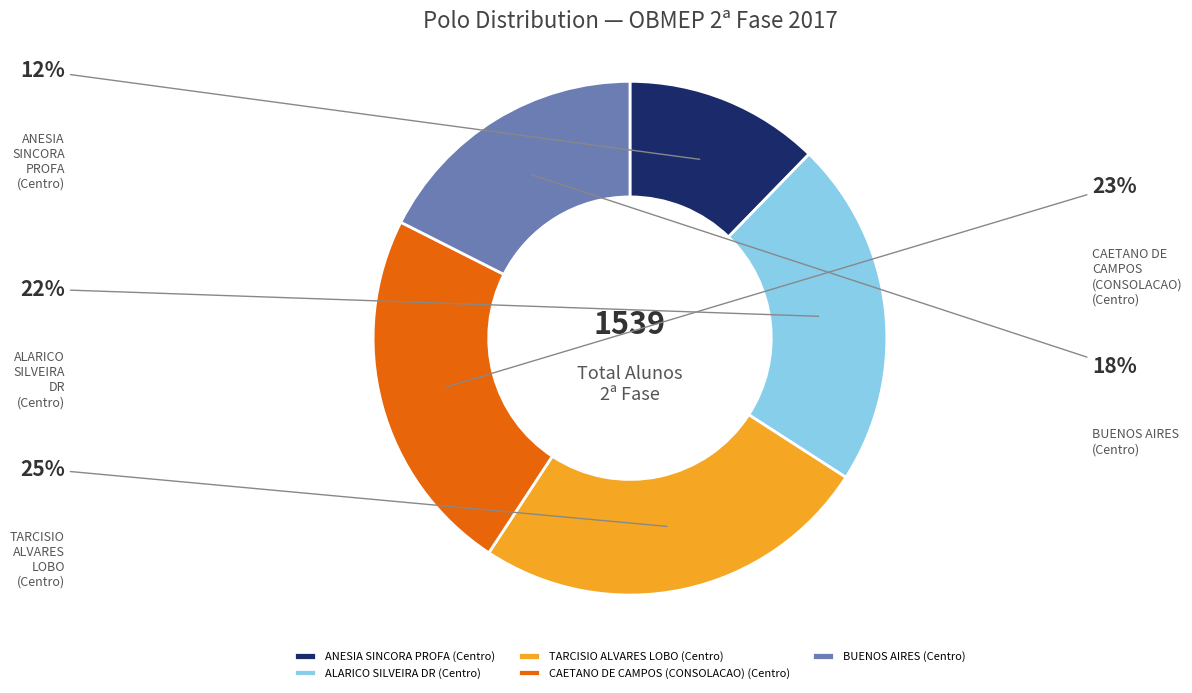

What is the change in value from ANESIA SINCORA PROFA (Centro) to TARCISIO ALVARES LOBO (Centro)?

+198